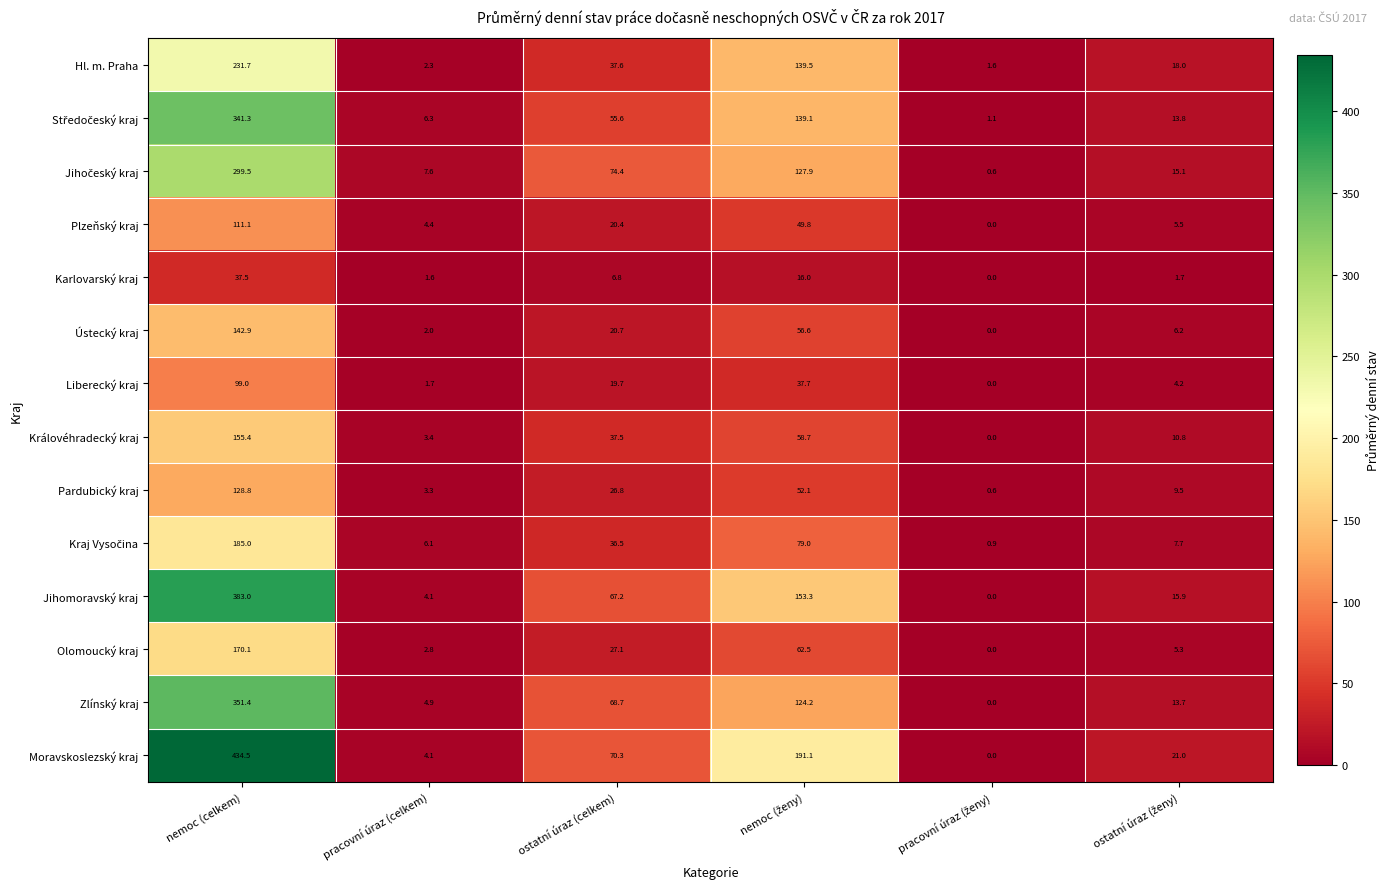

What is the difference between the maximum and minimum values in the Hl. m. Praha series?

230.1